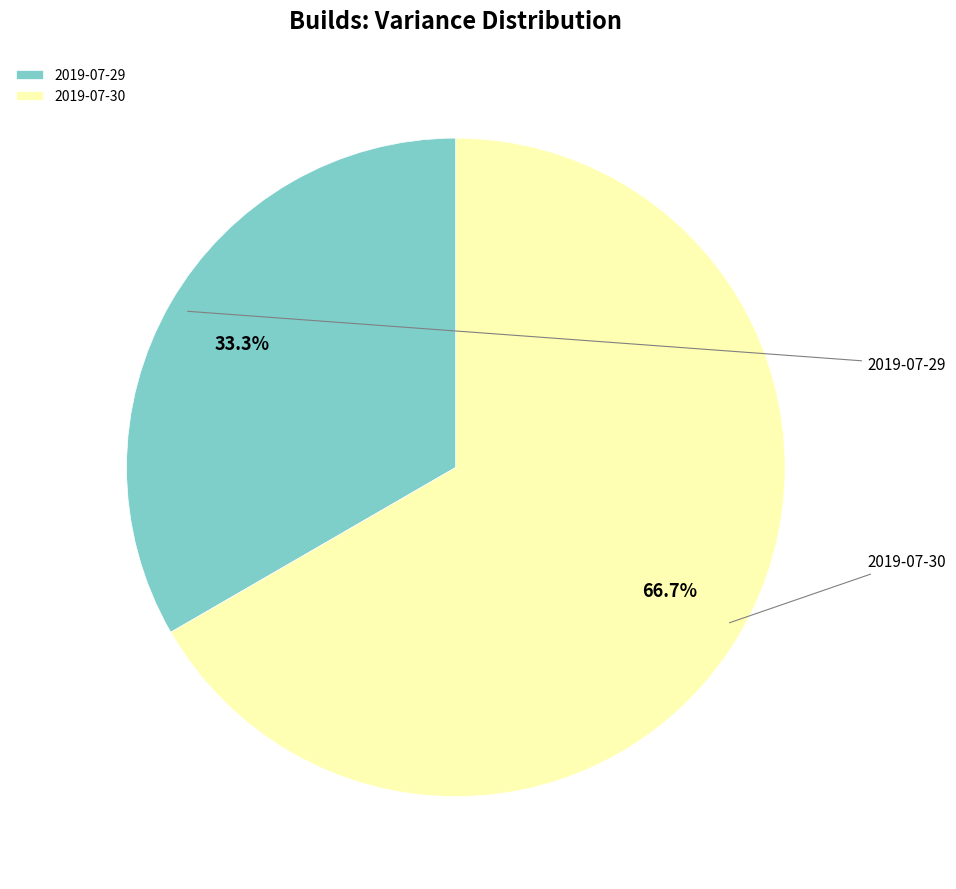

To the nearest percent, what is the difference between the largest and smallest slice percentages?

33%